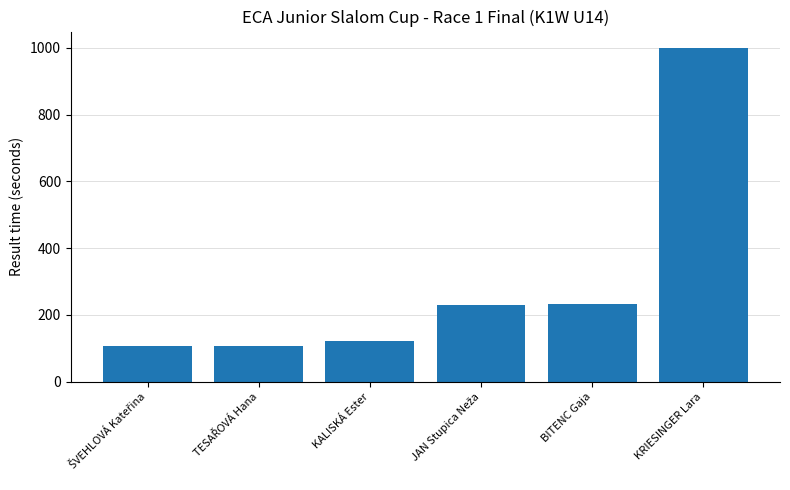

What is the minimum value shown in the chart?

106.6